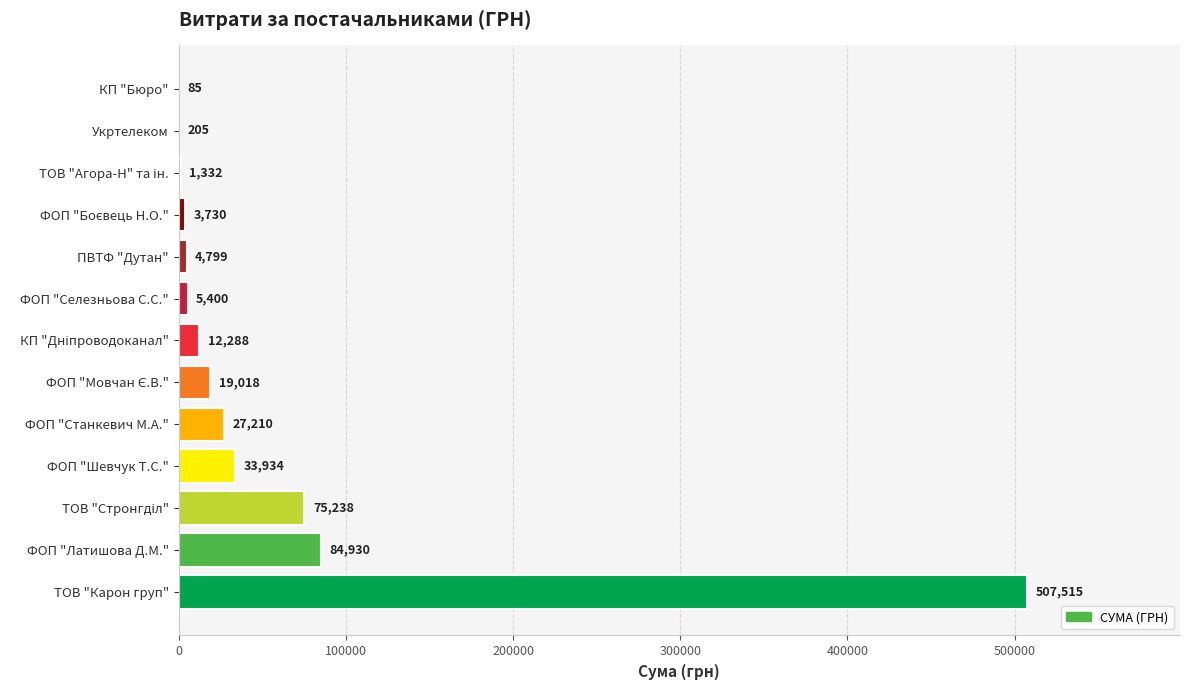

Which label corresponds to the largest value in the chart?

ТОВ "Карон груп"